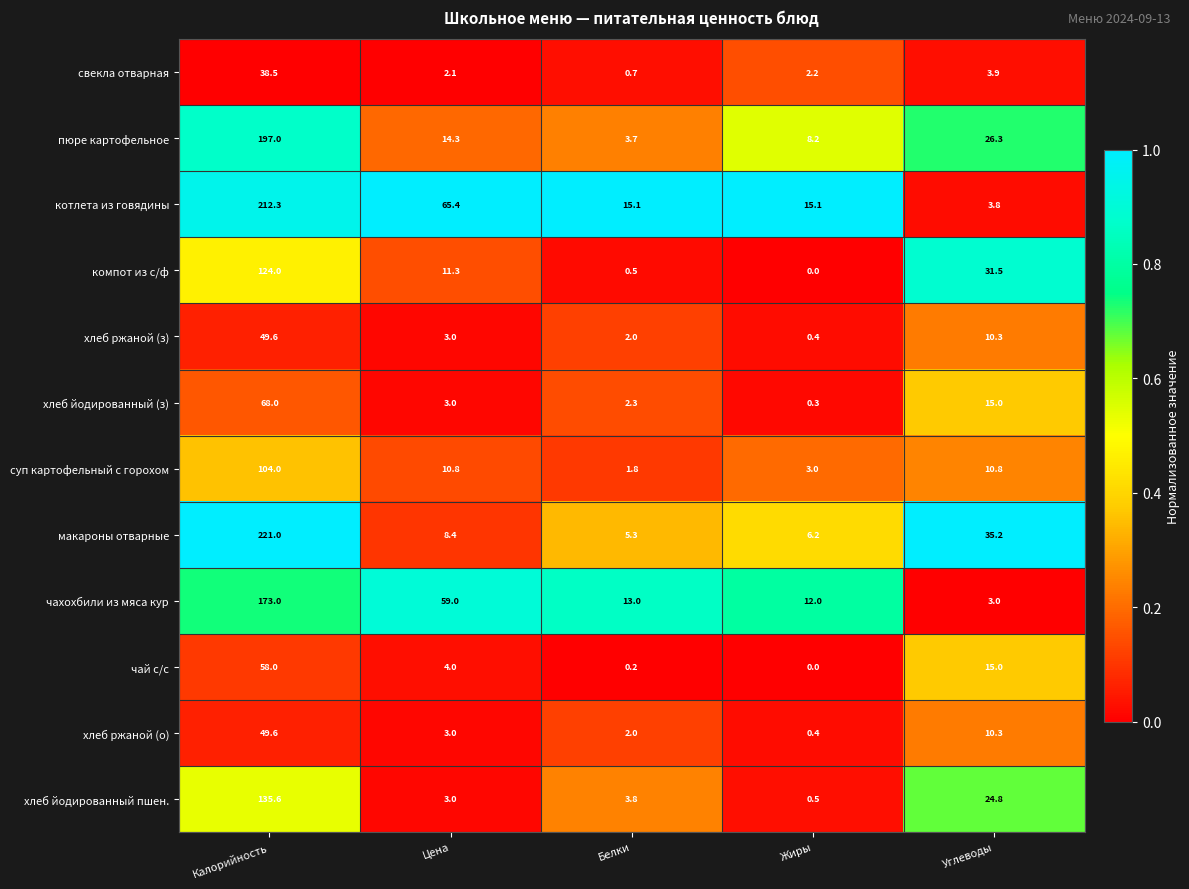

Count the number of data series in this chart.

12